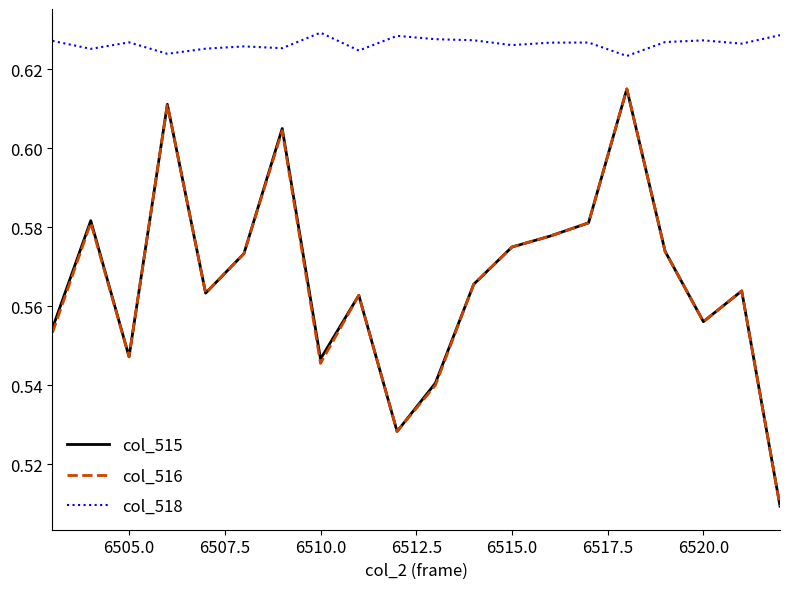

Which series has the largest total across all categories?

col_518